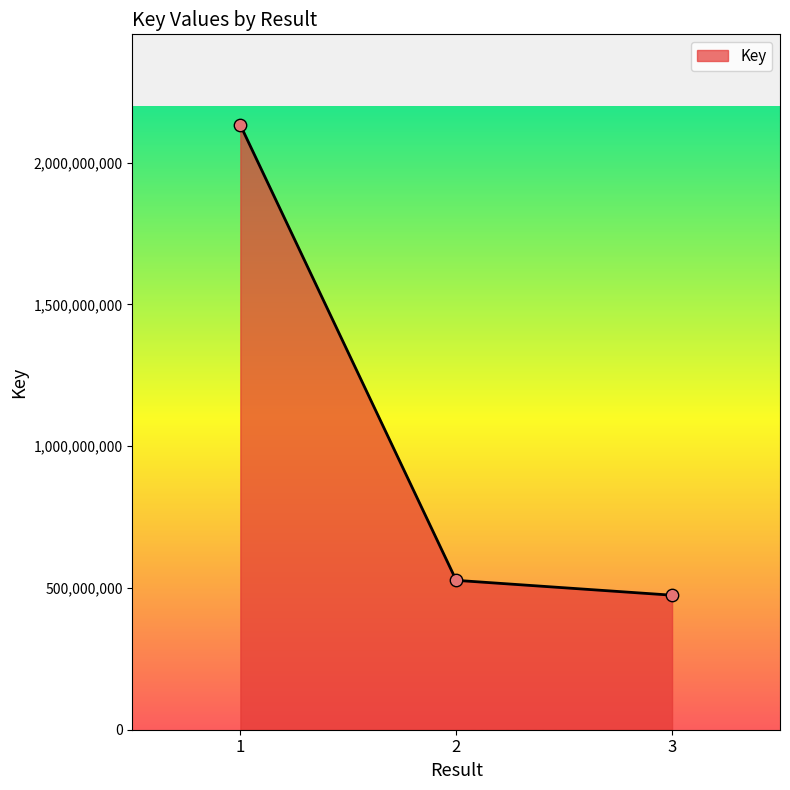

Which has a higher value, 1 or 2?

1